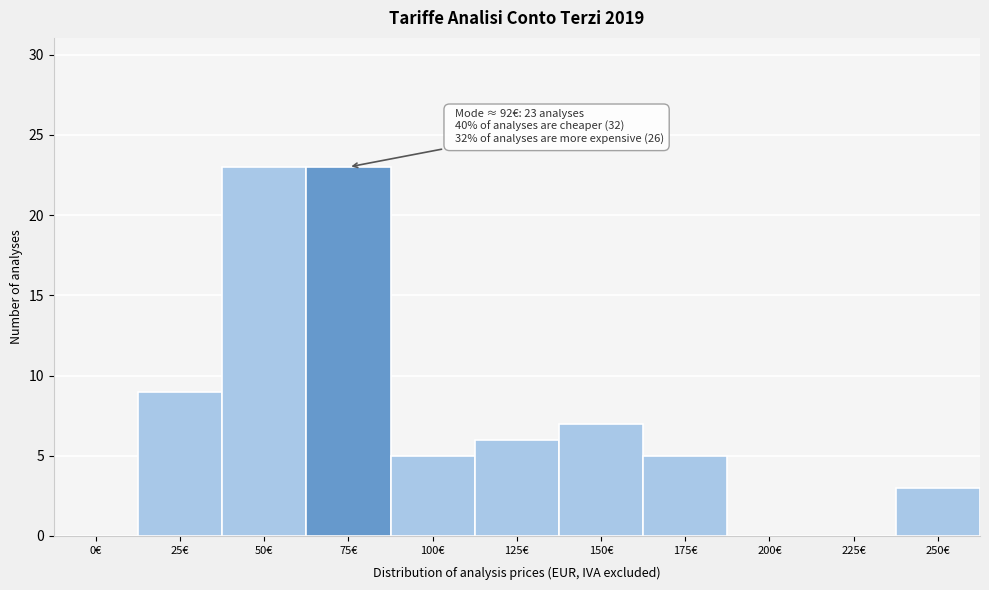

Reading right to left, list all the values displayed in this chart.

250€=3	225€=0	200€=0	175€=5	150€=7	125€=6	100€=5	75€=23	50€=23	25€=9	0€=0